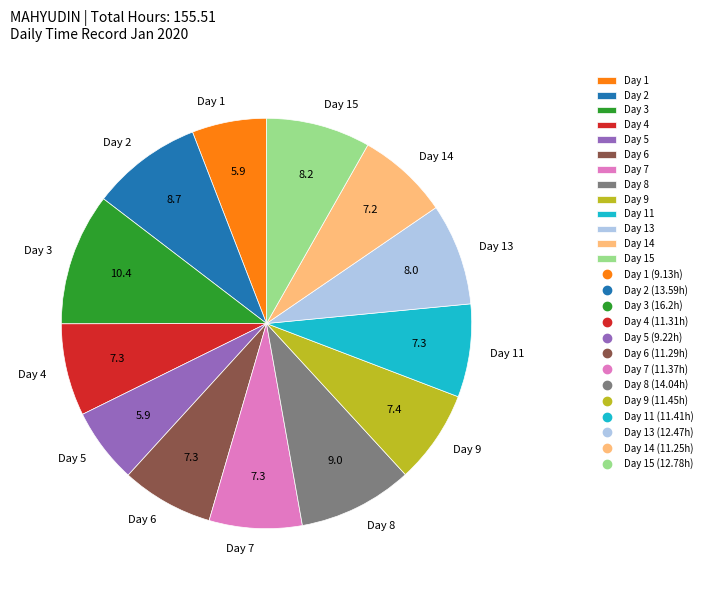

True or false: Day 11 accounts for 1% of the total.

False